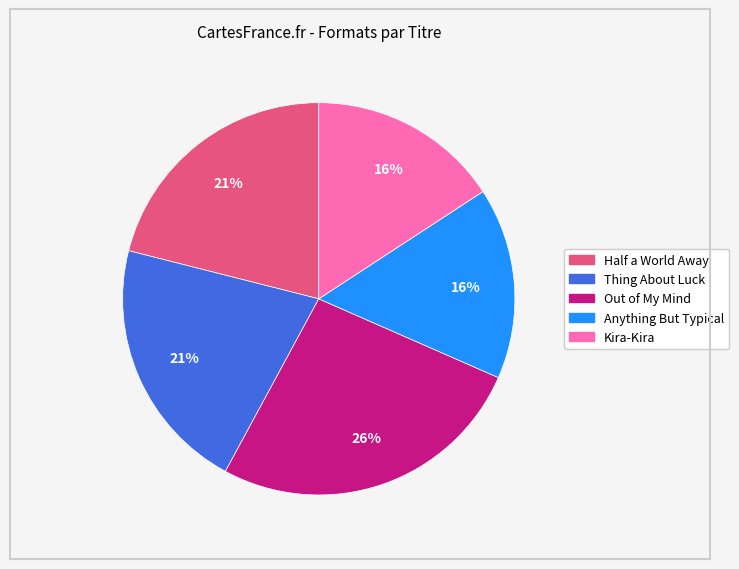

True or false: Out of My Mind accounts for 20% of the total.

False